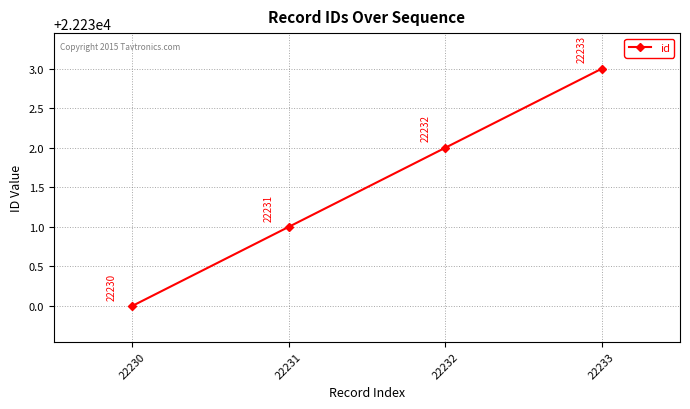

Approximately how many times larger is the value at 22232 compared to 22233?

1.0